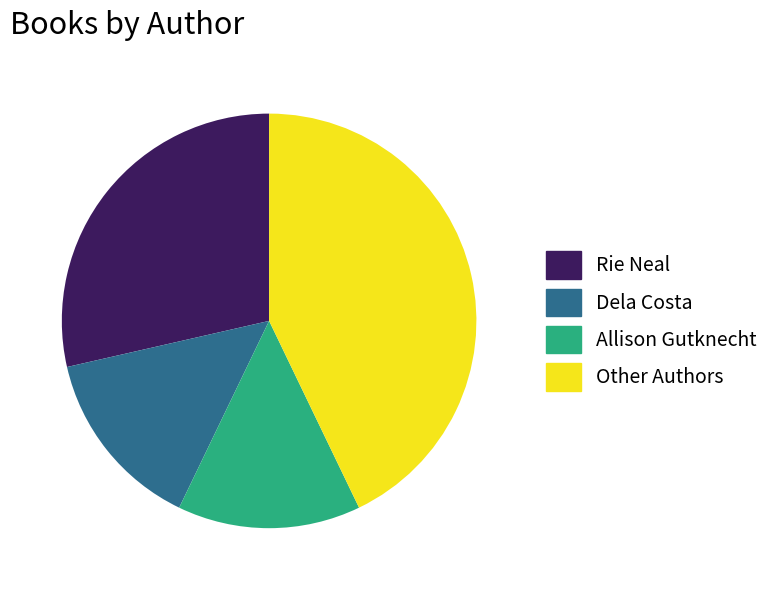

The Dela Costa slice represents 26% of the pie. True or false?

False